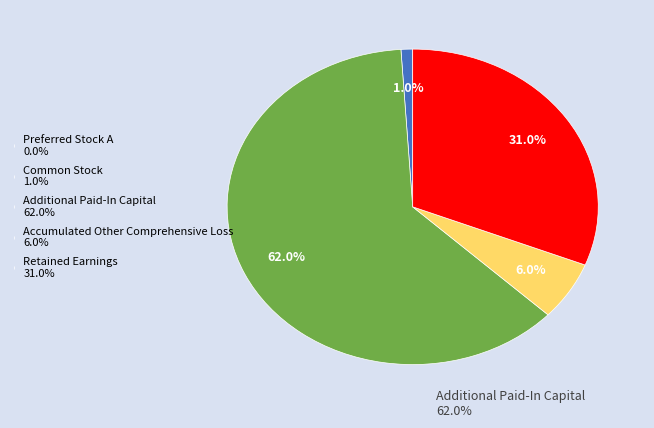

Which has a higher value, Common Stock 1.0% or Accumulated Other Comprehensive Loss 6.0%?

Accumulated Other Comprehensive Loss 6.0%